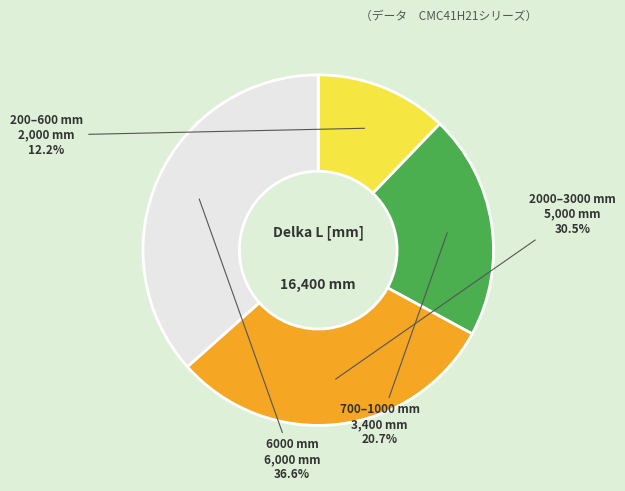

To the nearest percent, what is the difference between the largest and smallest slice percentages?

24%